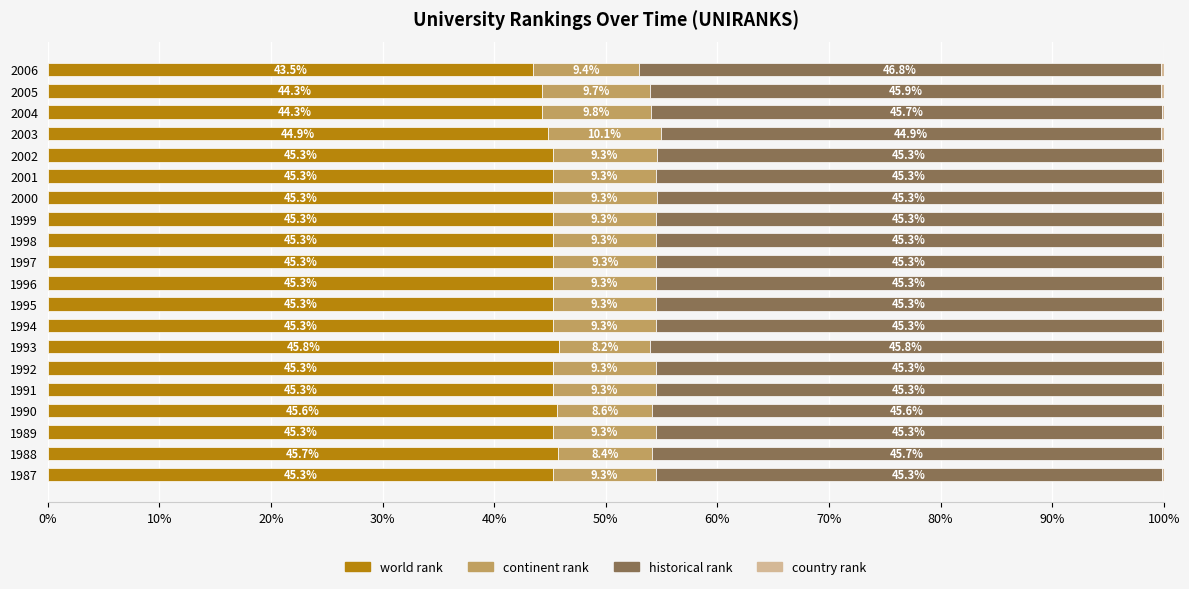

What is the highest value of the world rank series?

45.8